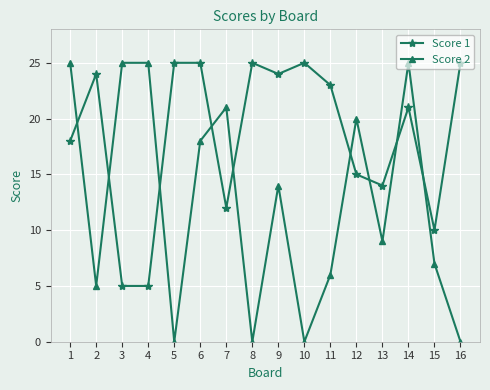

Is the value of Score 2 at 9 greater than the value of Score 1 at 3?

Yes